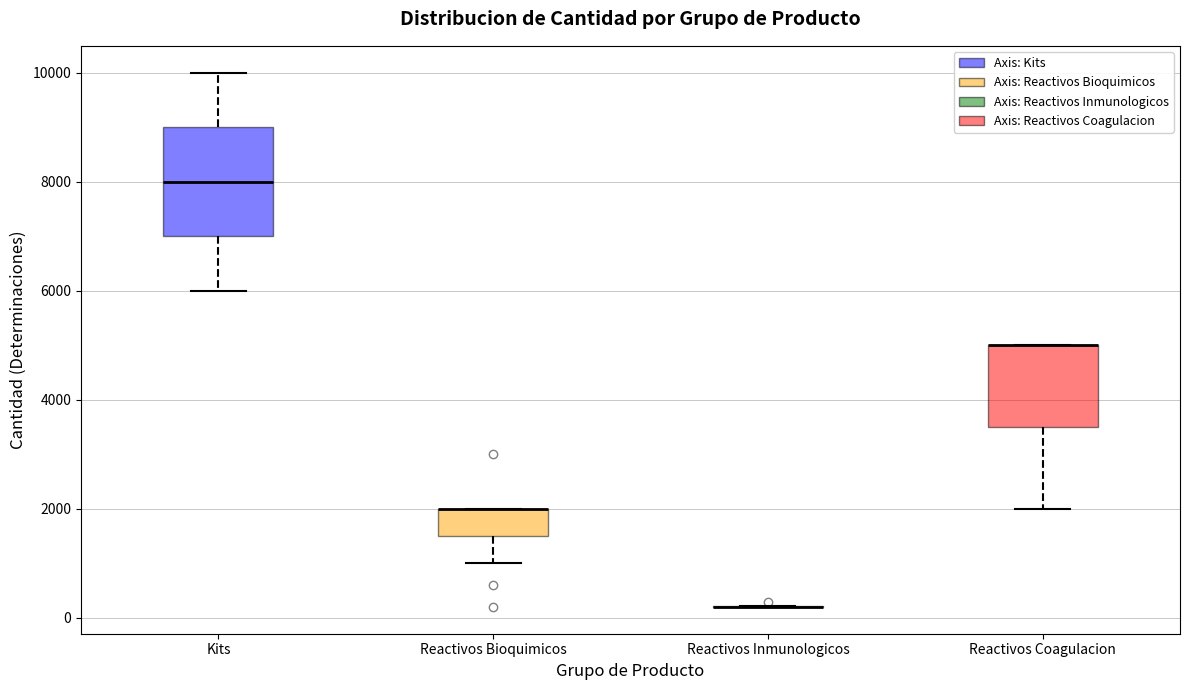

Reading left to right, read every box against the y-axis: the position of its median line, the range the box covers, and the ends of its whiskers. The values are not printed on the chart, so give them approximately, as read against the axis.

Kits: median 8000, box 7000 to 9000, whiskers 6000 to 10000
Reactivos Bioquimicos: median 2000 (drawn on the box's upper edge), box 1600 to 2000, whiskers 1000 to 2000
Reactivos Inmunologicos: box collapsed to a line at 200, whiskers 200 to 200
Reactivos Coagulacion: median 5000 (drawn on the box's upper edge), box 3600 to 5000, whiskers 2000 to 5000